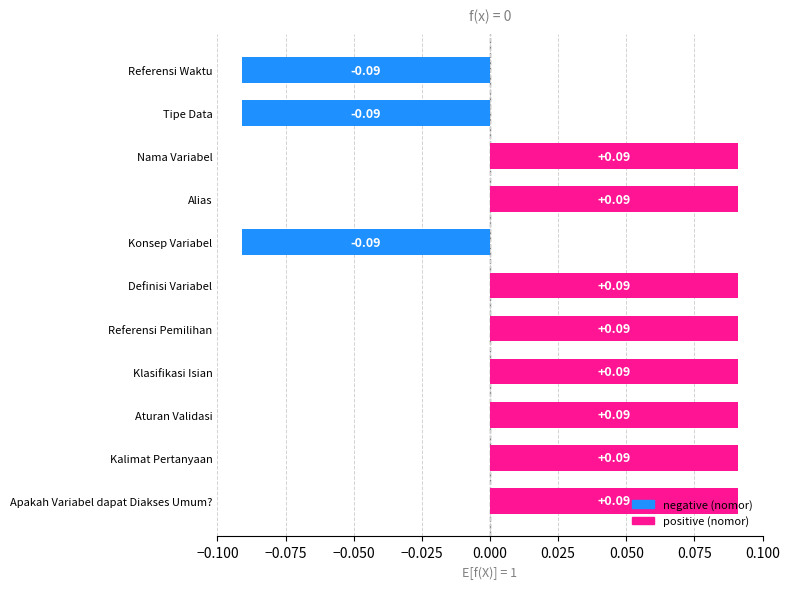

What is the change in value from Referensi Waktu to Klasifikasi Isian?

+0.2